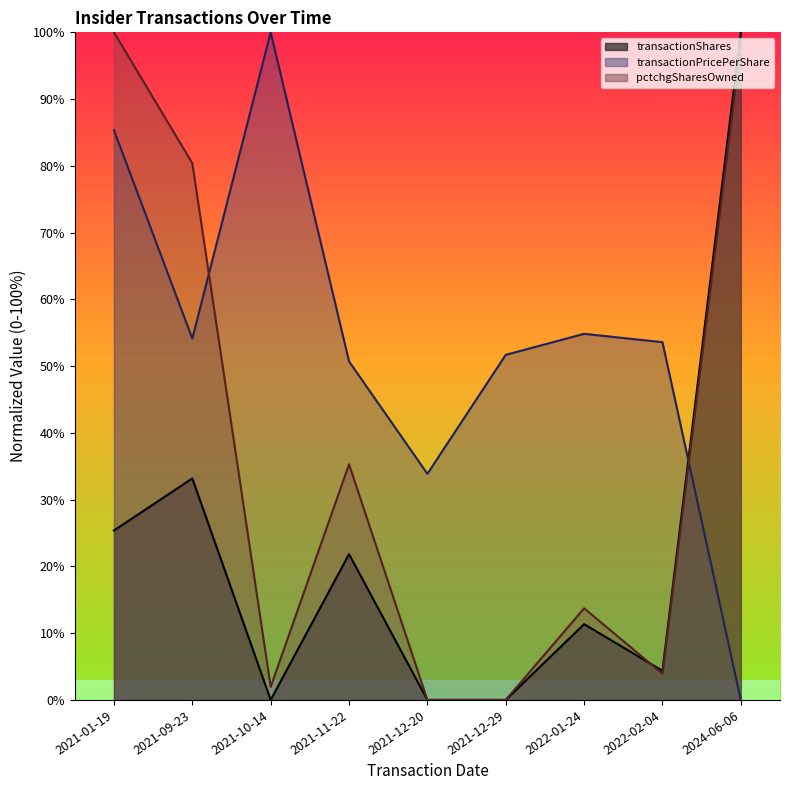

Which series has the widest spread of values?

transactionShares